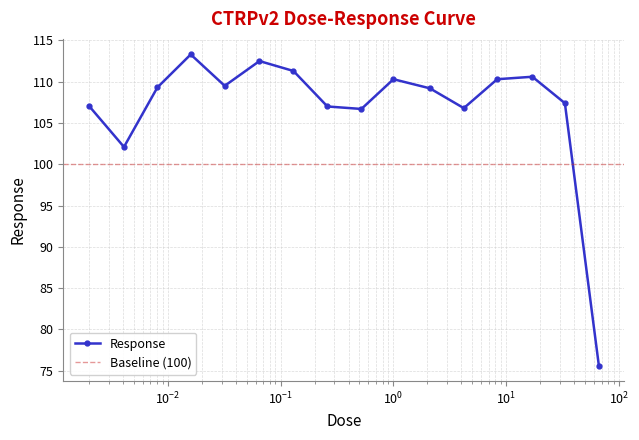

Which category has the highest value across all series?

0.016